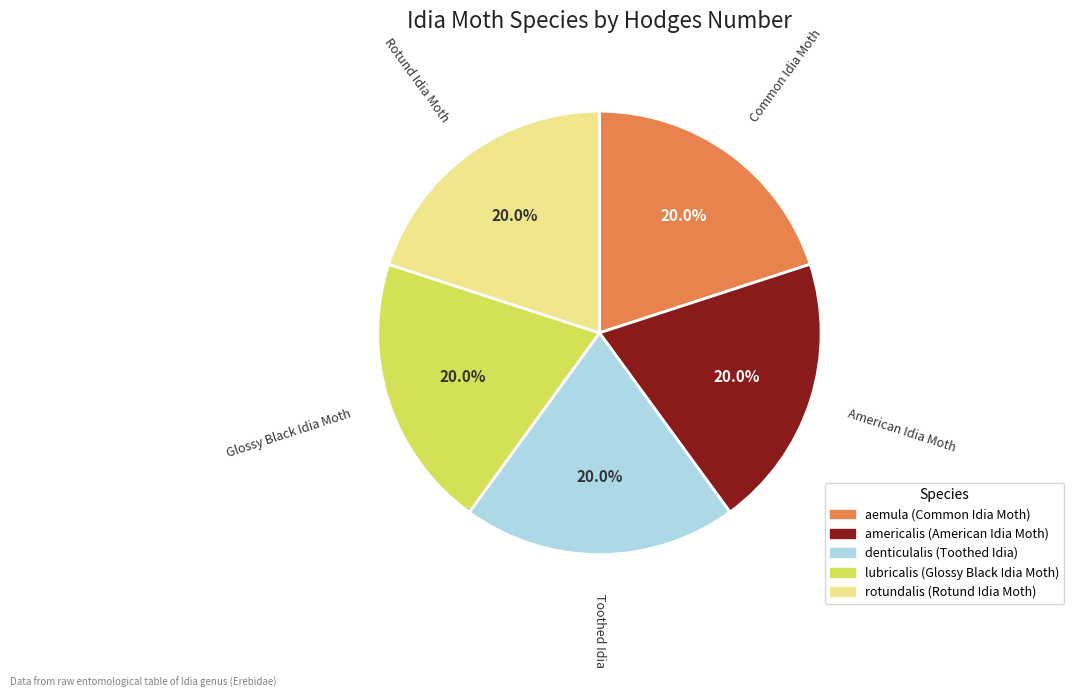

What percentage is the americalis slice, to the nearest percent?

20%